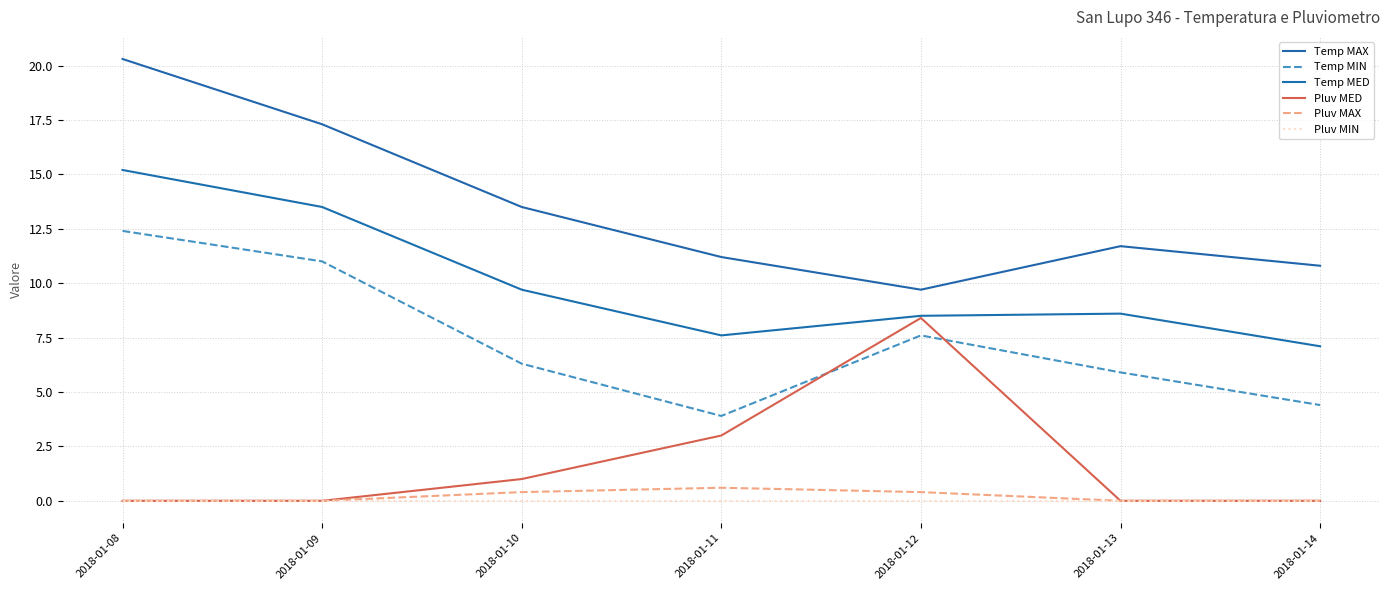

Does the chart display data point markers on the line(s)?

No